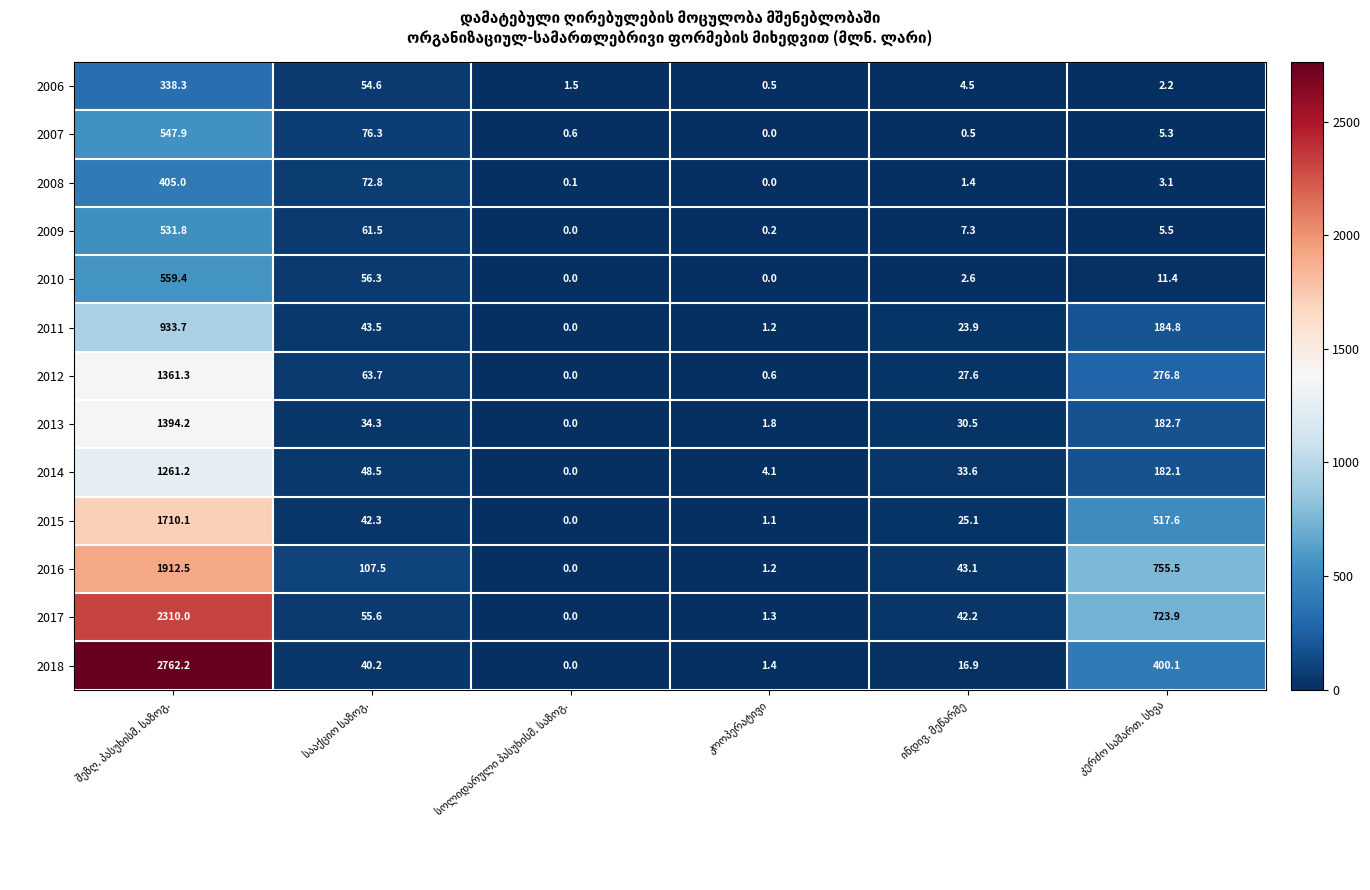

What is the maximum value for 2007?

547.9